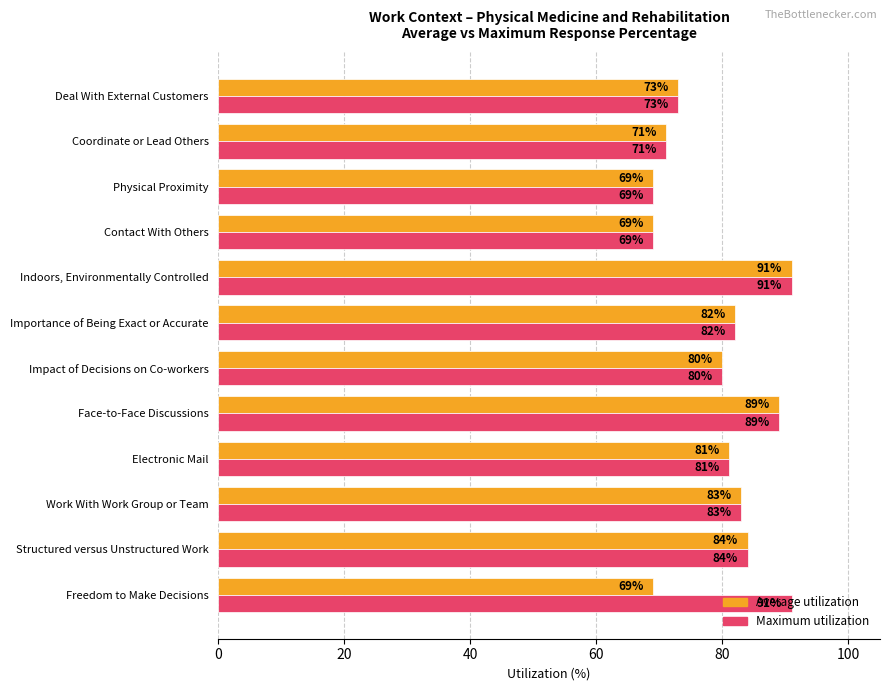

The value of Maximum utilization at Physical Proximity is 29. True or false?

False